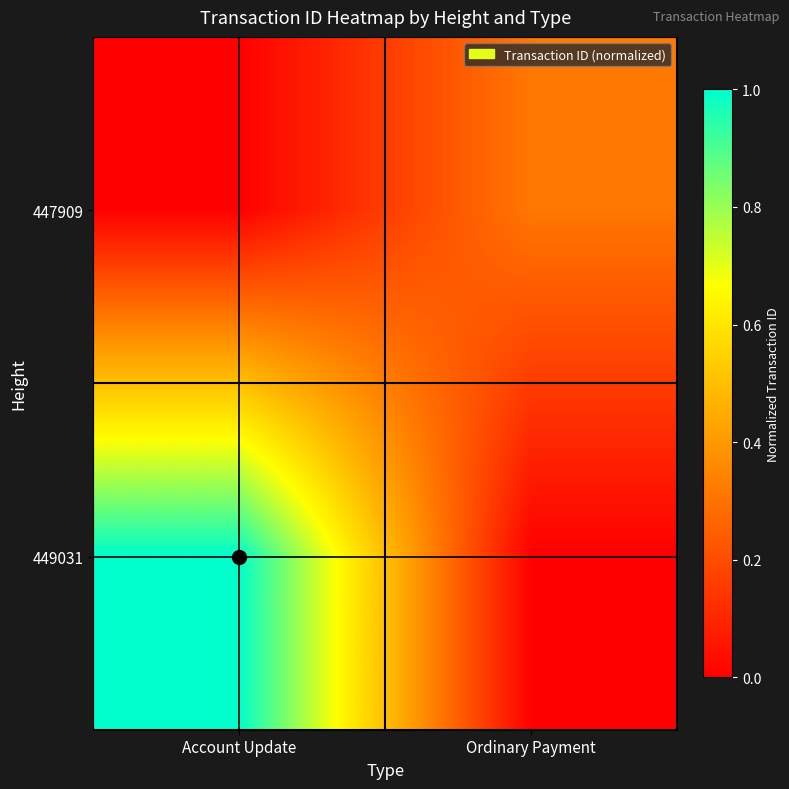

Reading left to right, extract all data points from this chart.

447909: Account Update=0.0	Ordinary Payment=0.3
449031: Account Update=1.0	Ordinary Payment=0.0